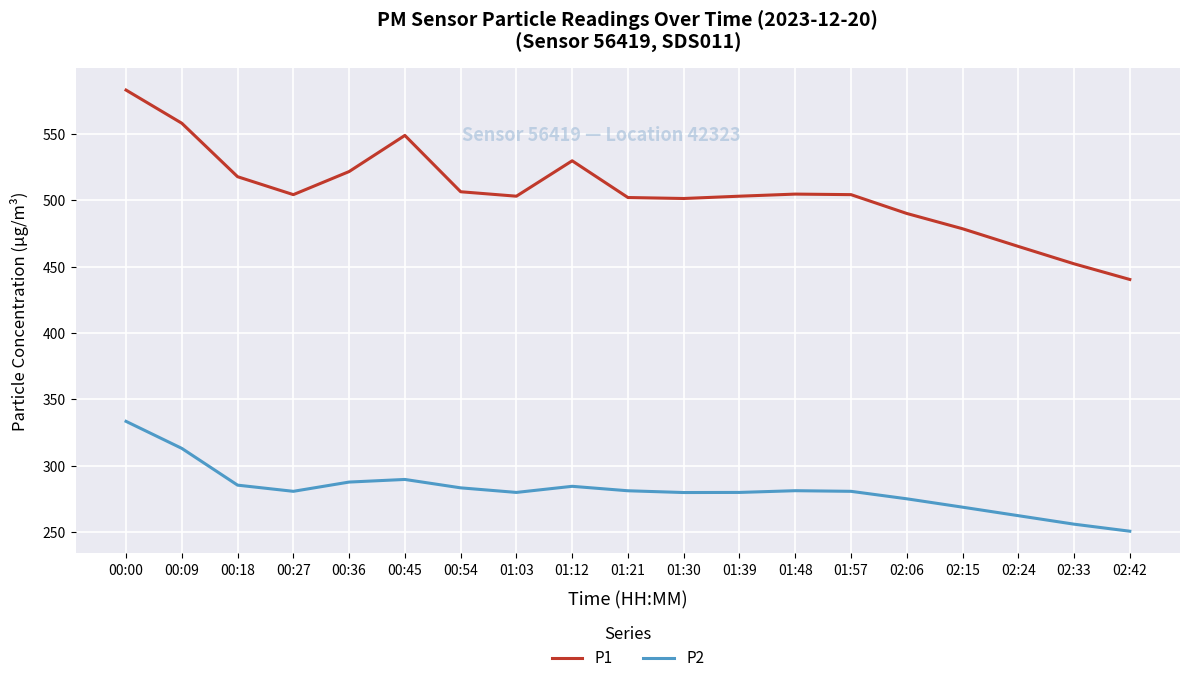

What value does the P2 series have at 01:39?

280.0